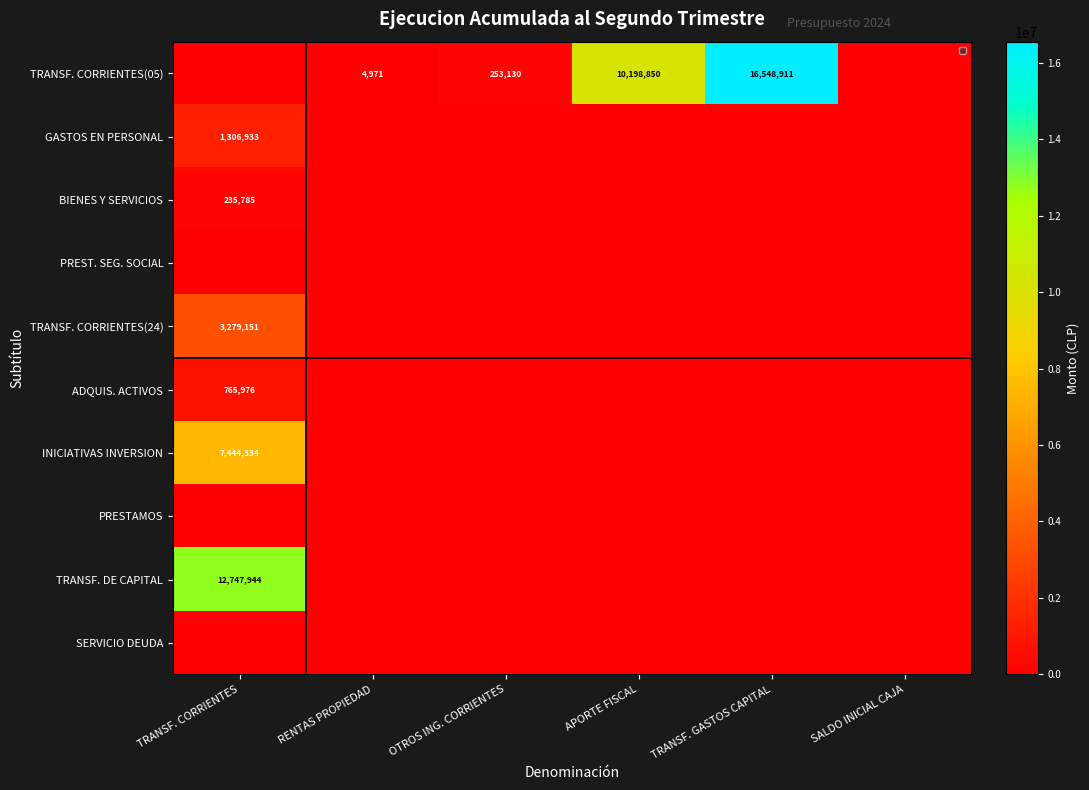

Is it true that BIENES Y SERVICIOS equals 330295 at TRANSF. CORRIENTES?

False